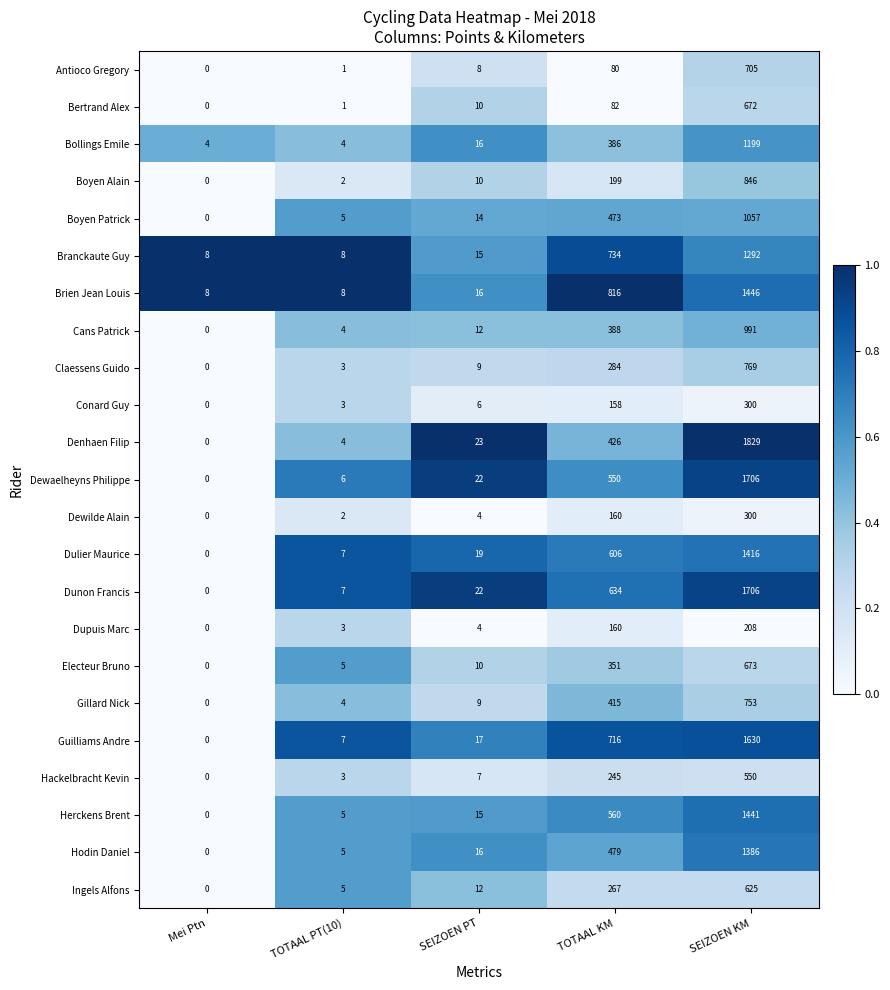

What is the difference between the maximum and minimum values in the Herckens Brent series?

1441